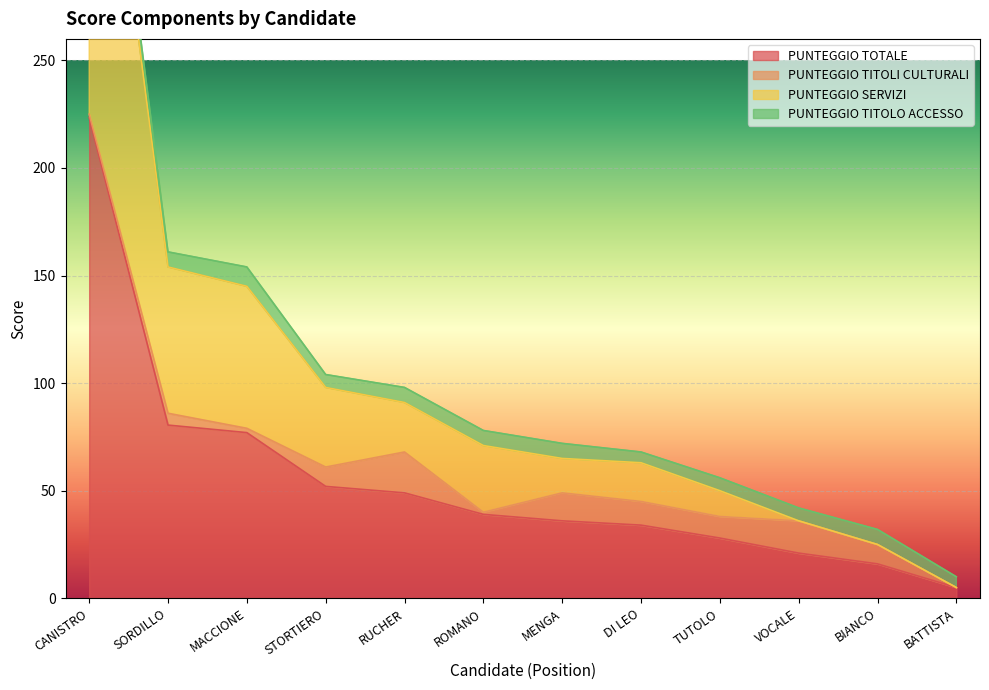

The PUNTEGGIO TOTALE series shows 77.0 at MACCIONE. True or false?

True